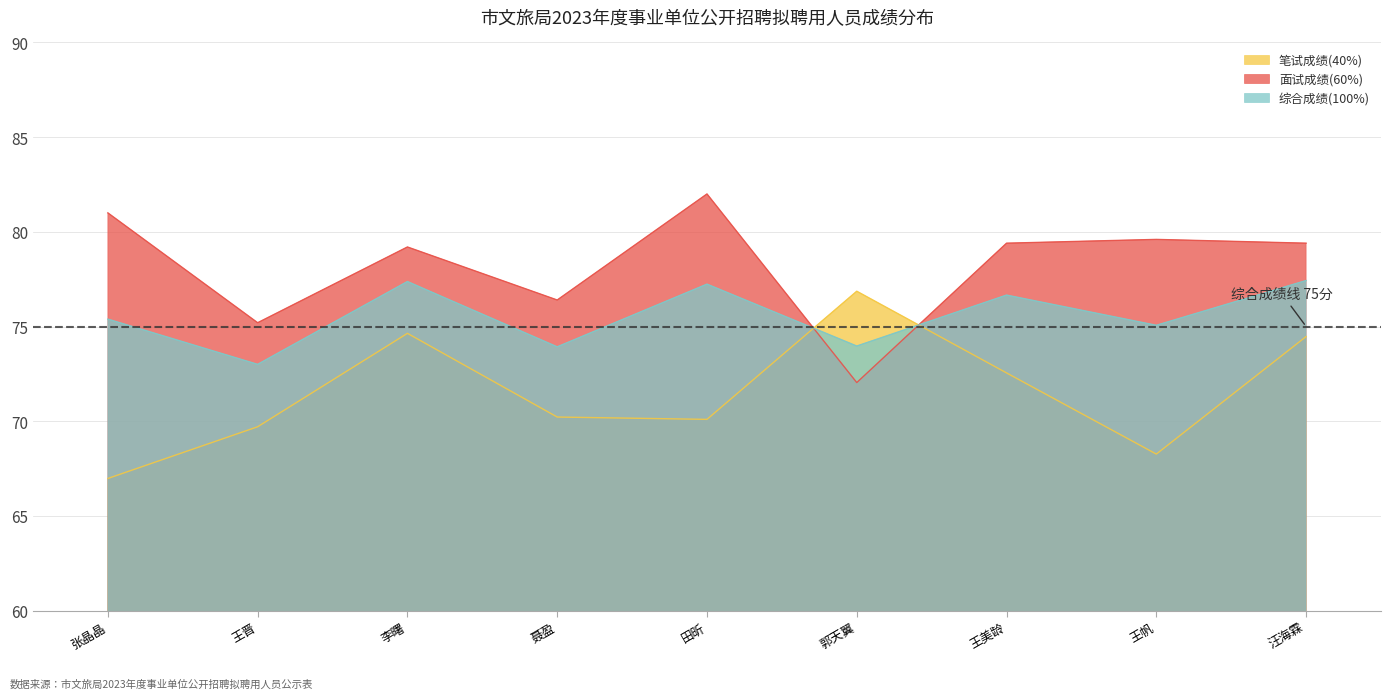

At how many categories does at least one series exceed 77?

6